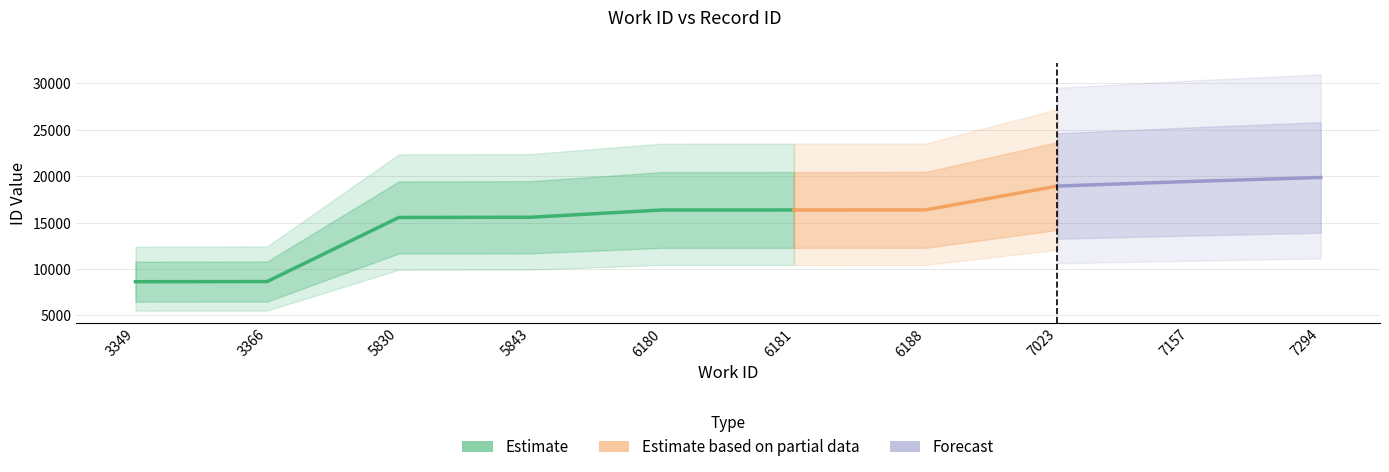

Rank the categories by value from lowest to highest.

3349, 3366, 5830, 5843, 6180, 6181, 6188, 7023, 7157, 7294